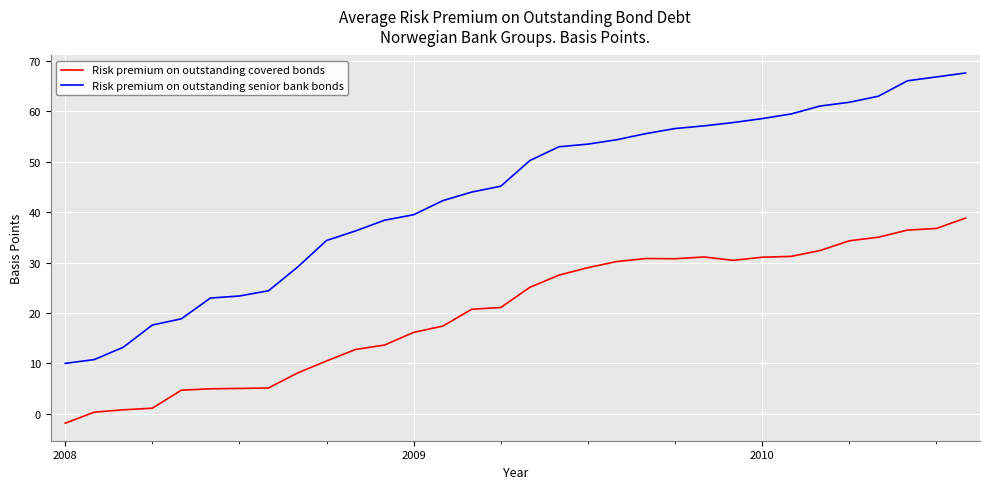

What is the difference between the maximum and minimum values in the Risk premium on outstanding senior bank bonds series?

57.6